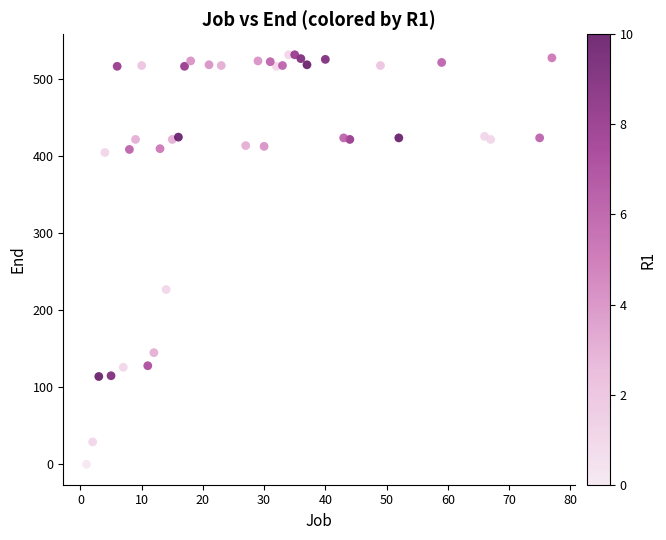

What is the range of Y values (max minus min)?

532